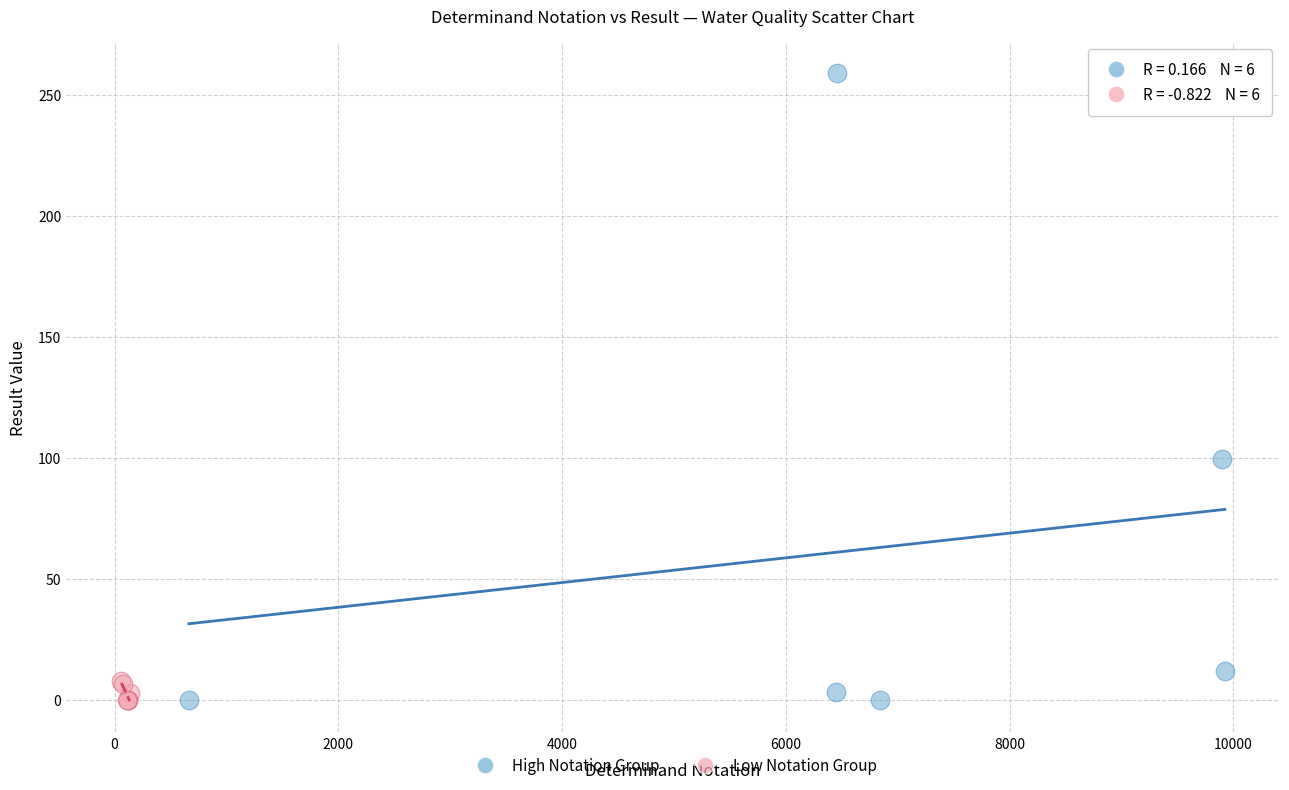

Which series contains the highest Y value?

High Notation Group